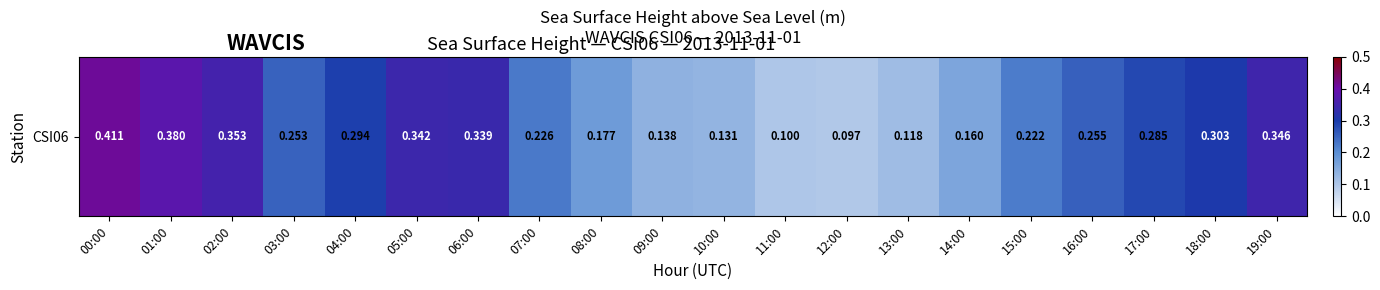

What is the smallest value displayed?

0.1